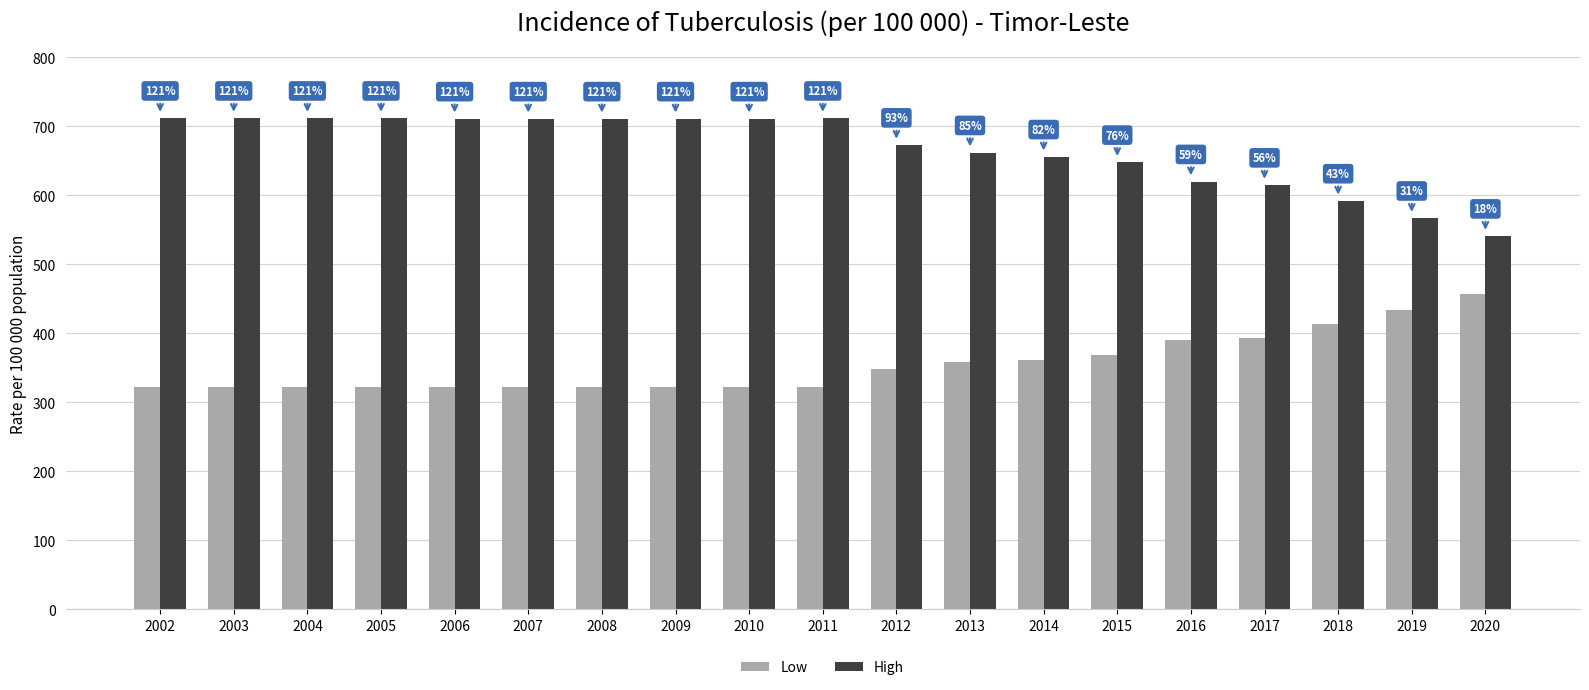

What is the total value across all series at 2017?

1009